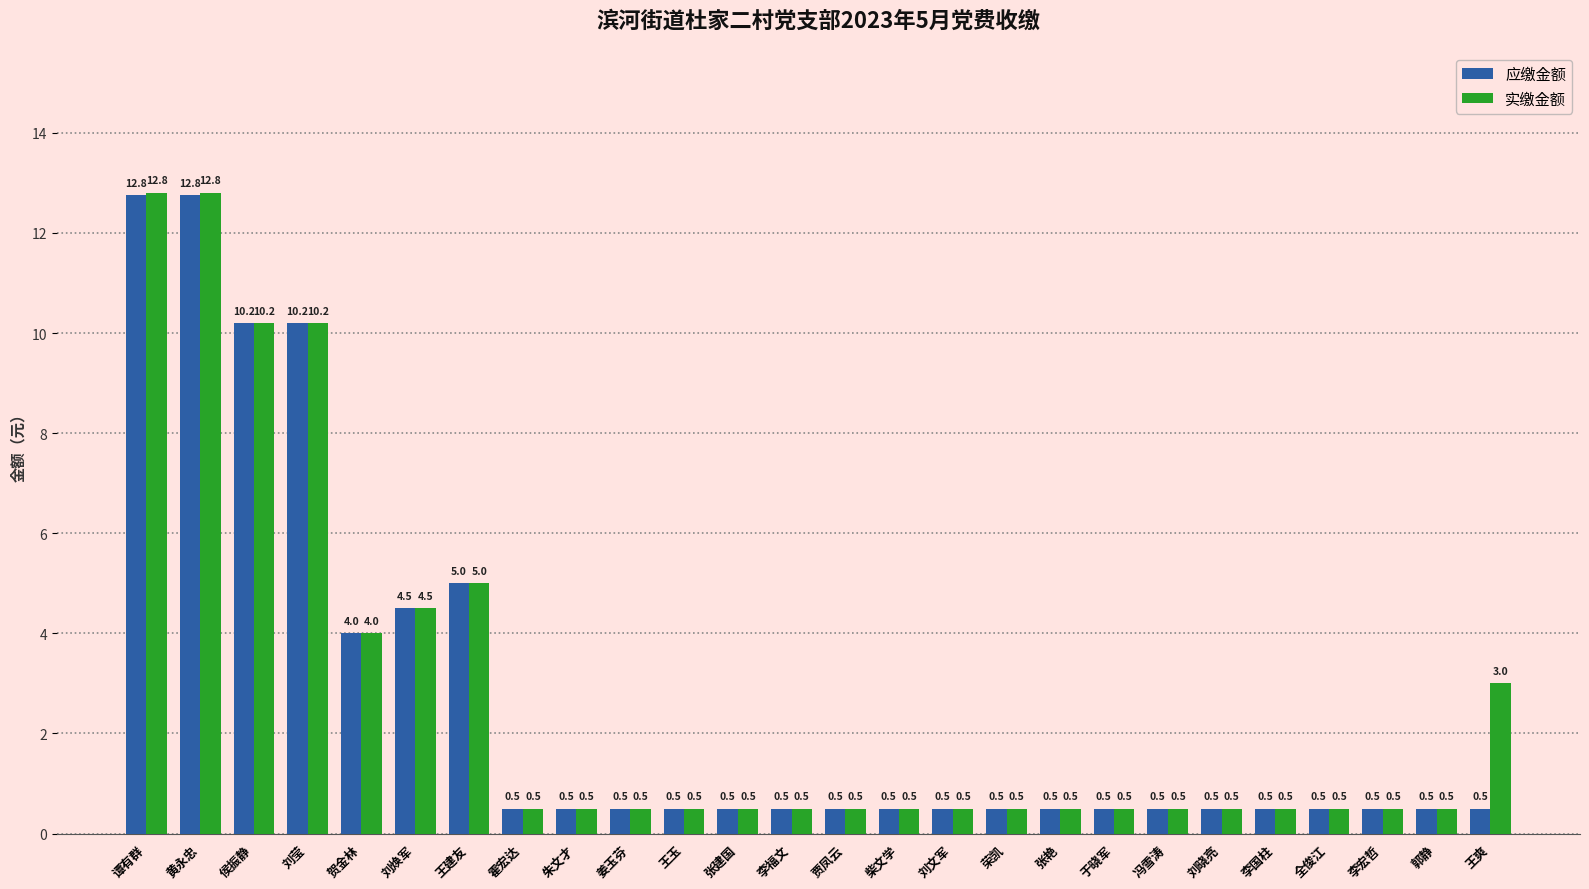

What is the greatest value displayed?

12.8